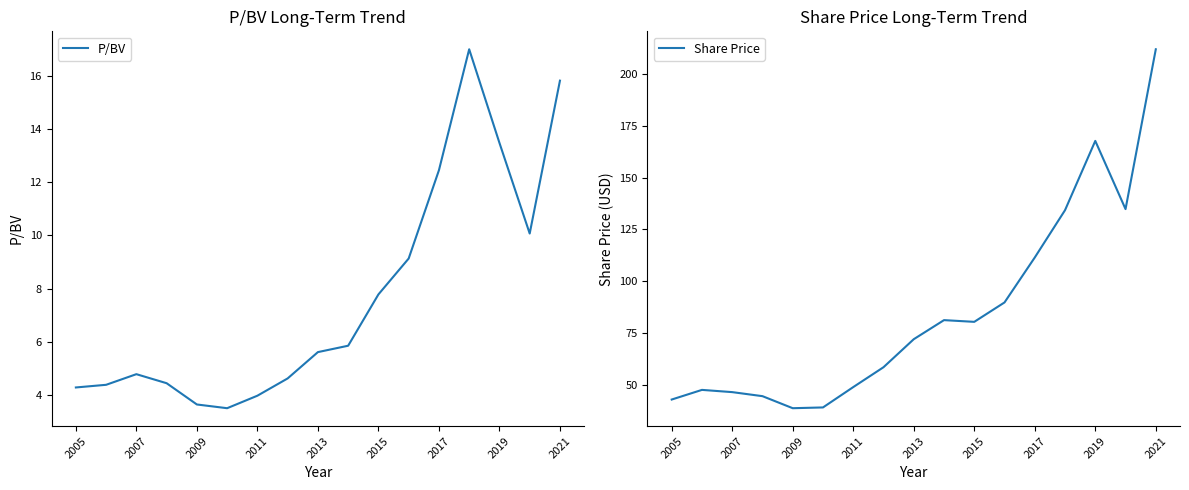

What is the label of the 17th point from the right?

2005